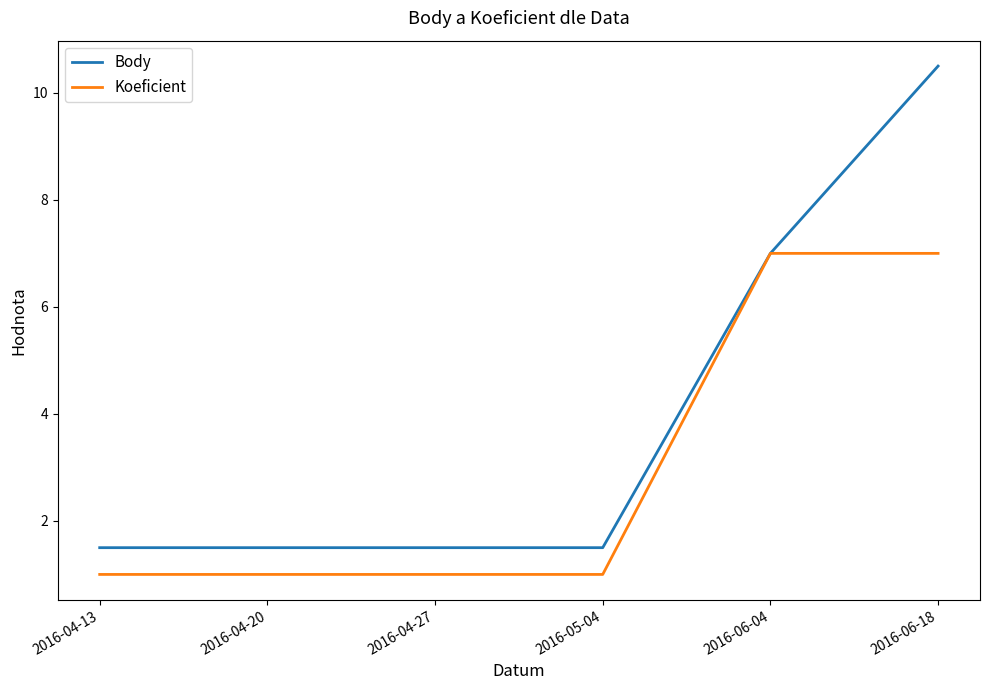

What value does the Body series have at 2016-04-13?

1.5